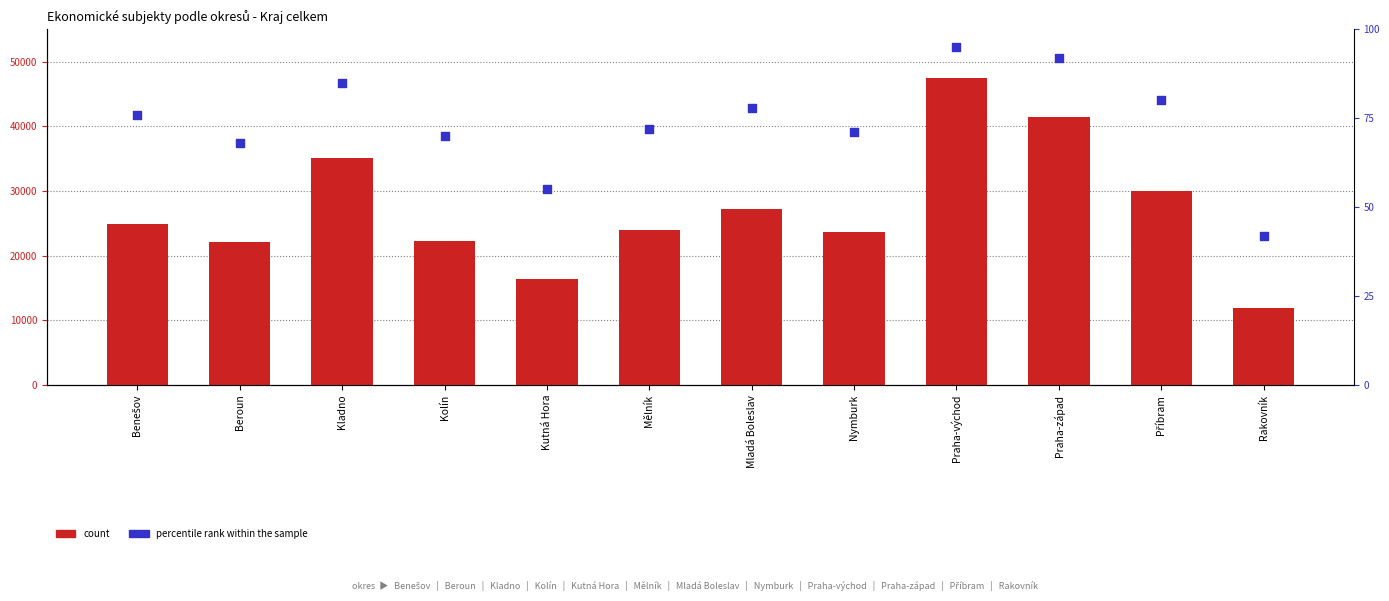

What is the total value across all series at Benešov?

25035